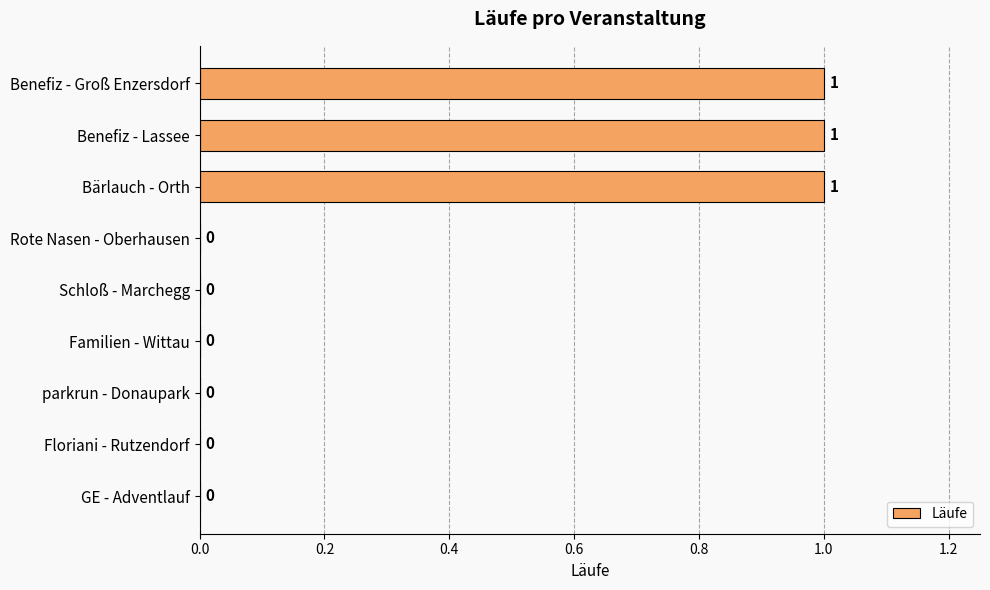

How many values are between 0 and 1?

9